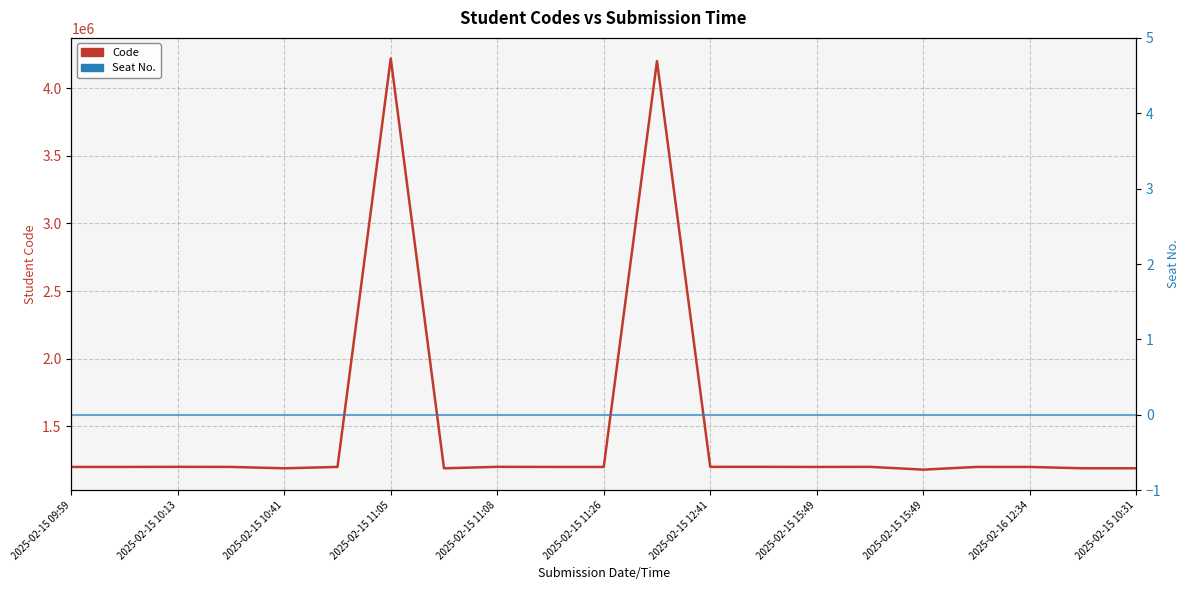

Does the chart display data point markers on the line(s)?

No